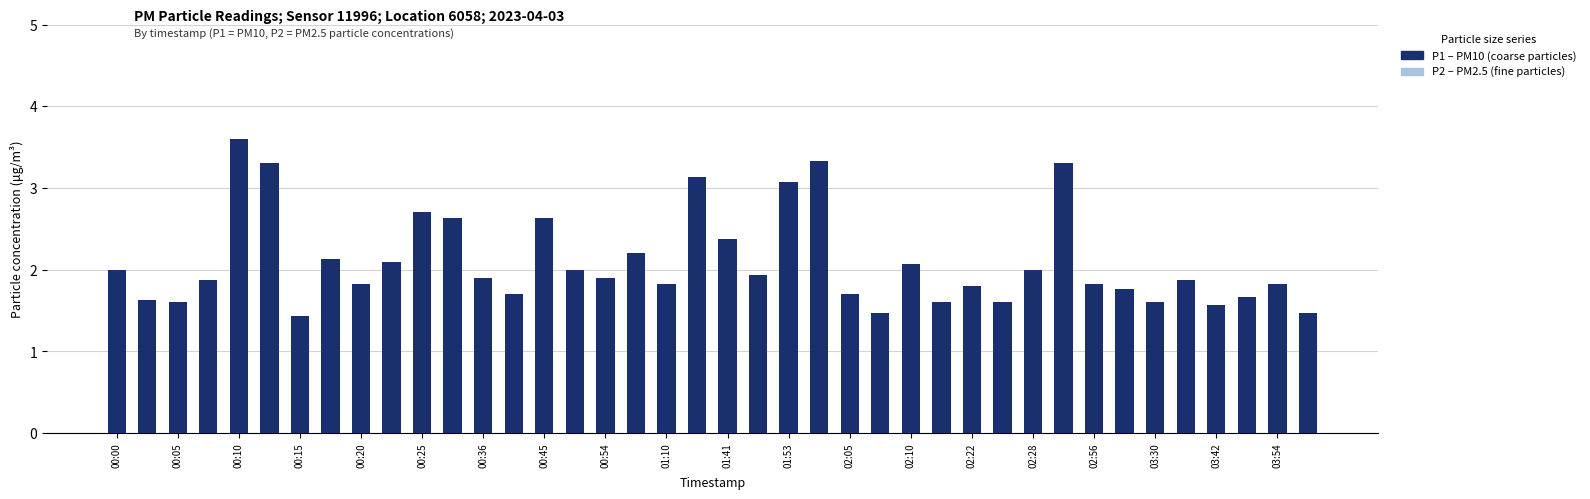

Does the chart contain stacked bars?

No